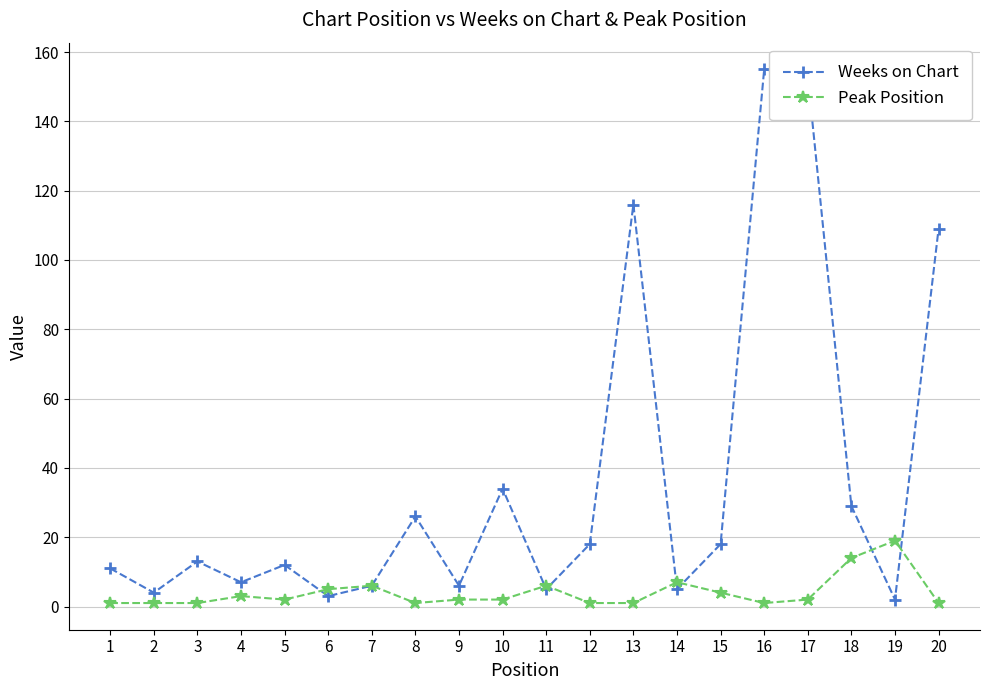

True or false: Peak Position and Weeks on Chart cross at least once.

True